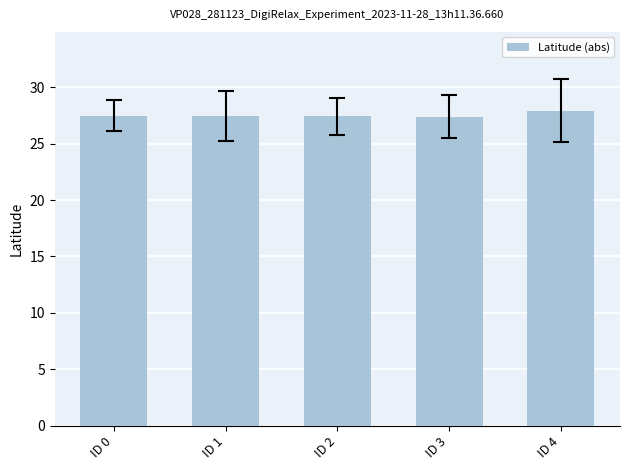

The chart shows a value of 42.9 at ID 3. True or false?

False